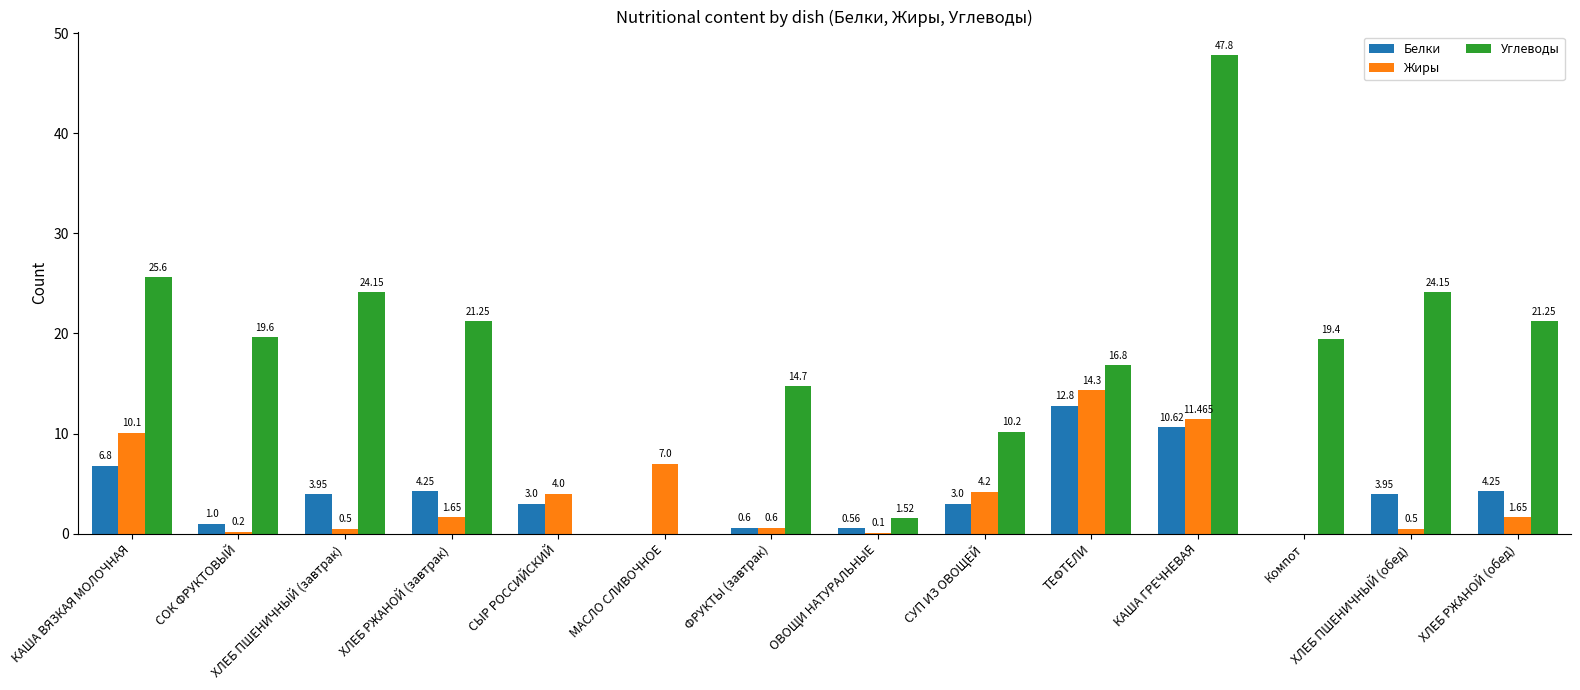

Are the bars grouped side by side (vs. stacked)?

Yes